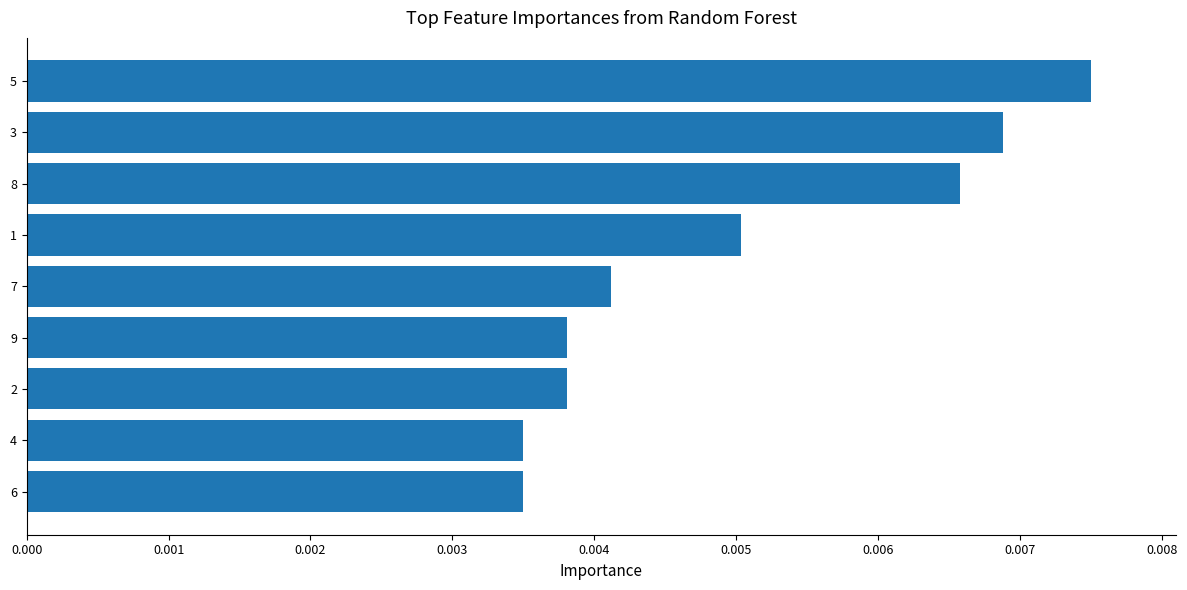

Count the values in the range 0 to 1.

9